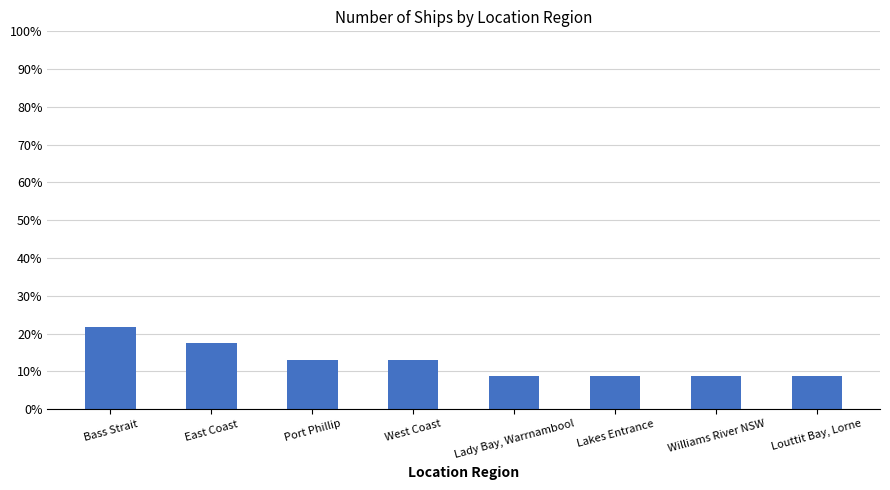

Reading right to left, transcribe all the data shown in this chart.

8.7	8.7	8.7	8.7	13.0	13.0	17.4	21.7